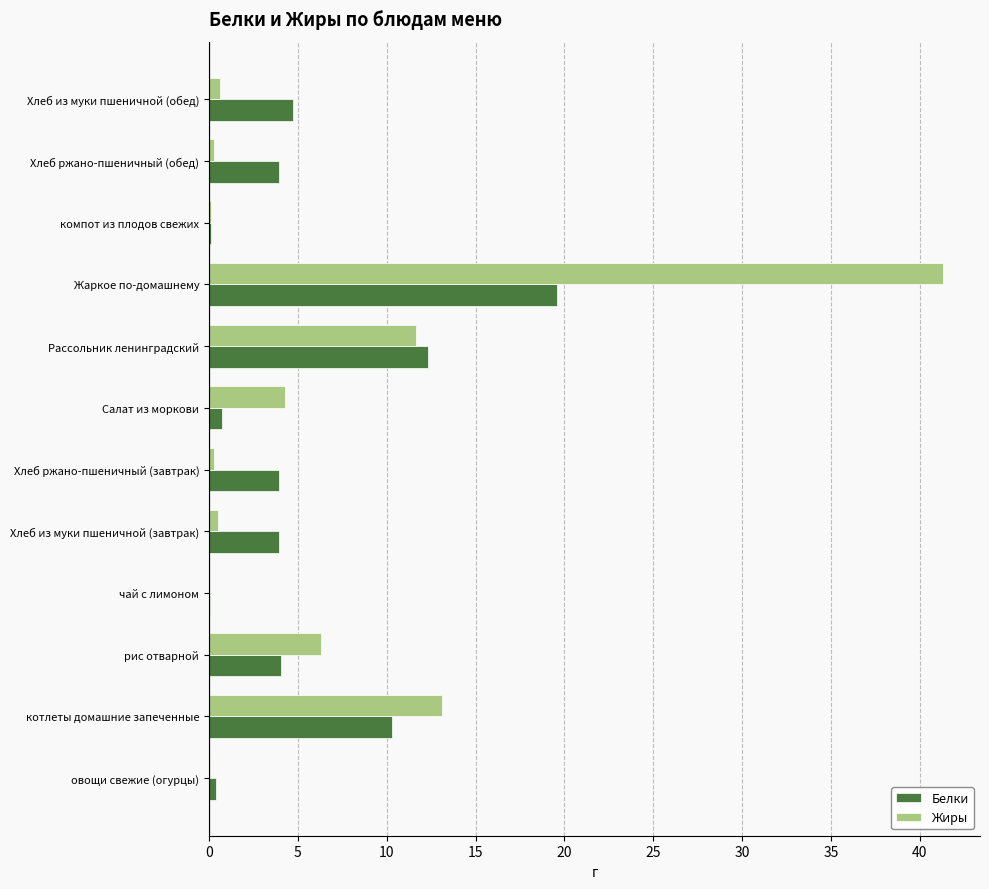

Which category has the highest value in the Белки series?

Жаркое по-домашнему